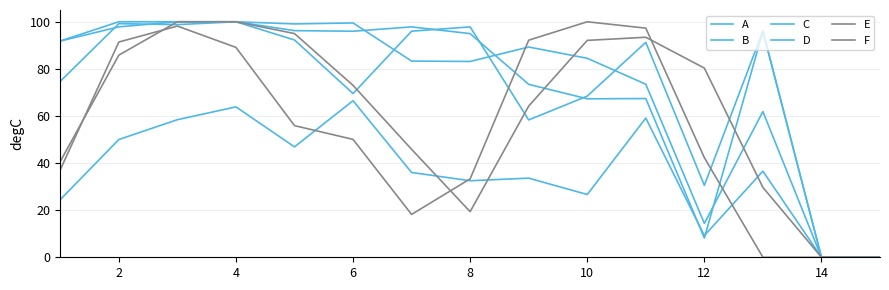

How many lines are shown in the chart?

6